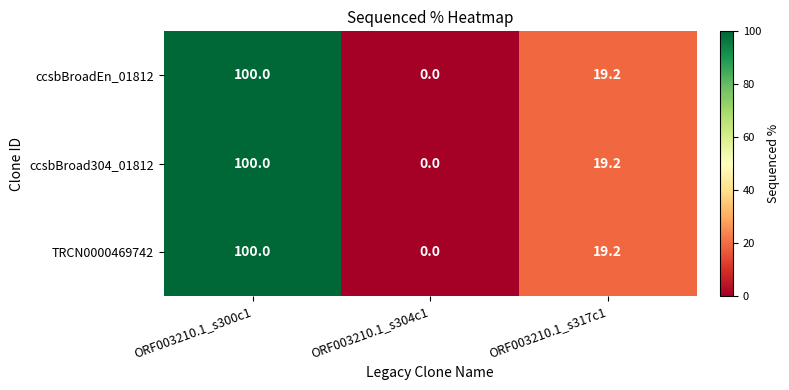

Count the ccsbBroad304_01812 values in the range 0 to 100.

3